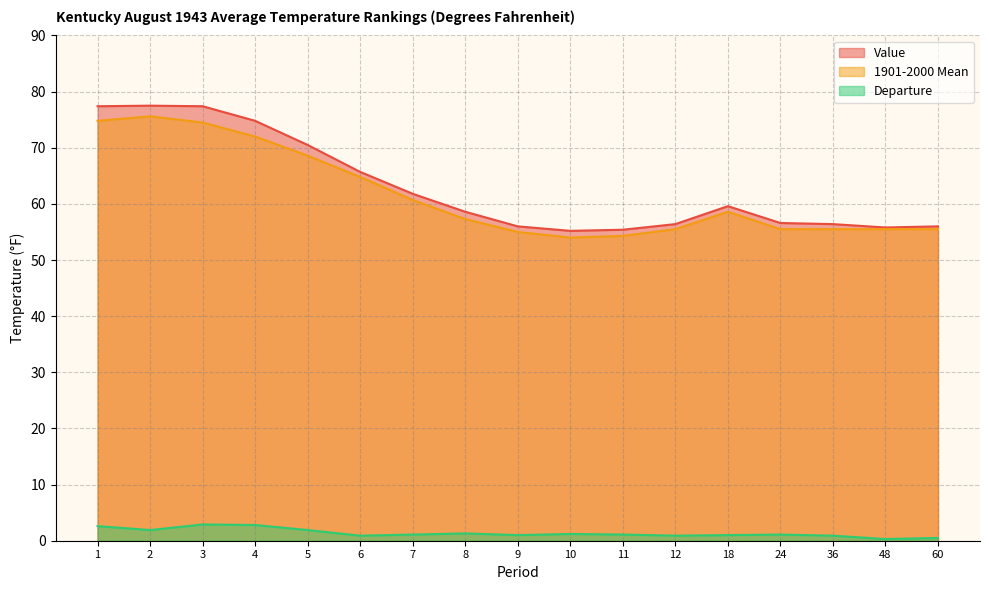

Where is 1901-2000 Mean nearest to the value 64?

6